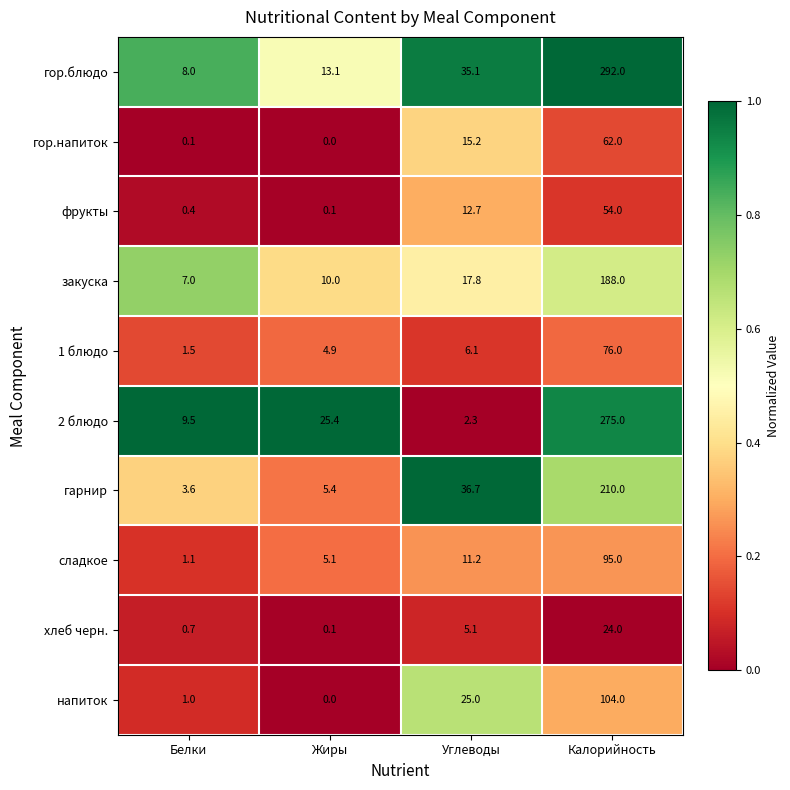

Which category has the lowest value in the 2 блюдо series?

Углеводы